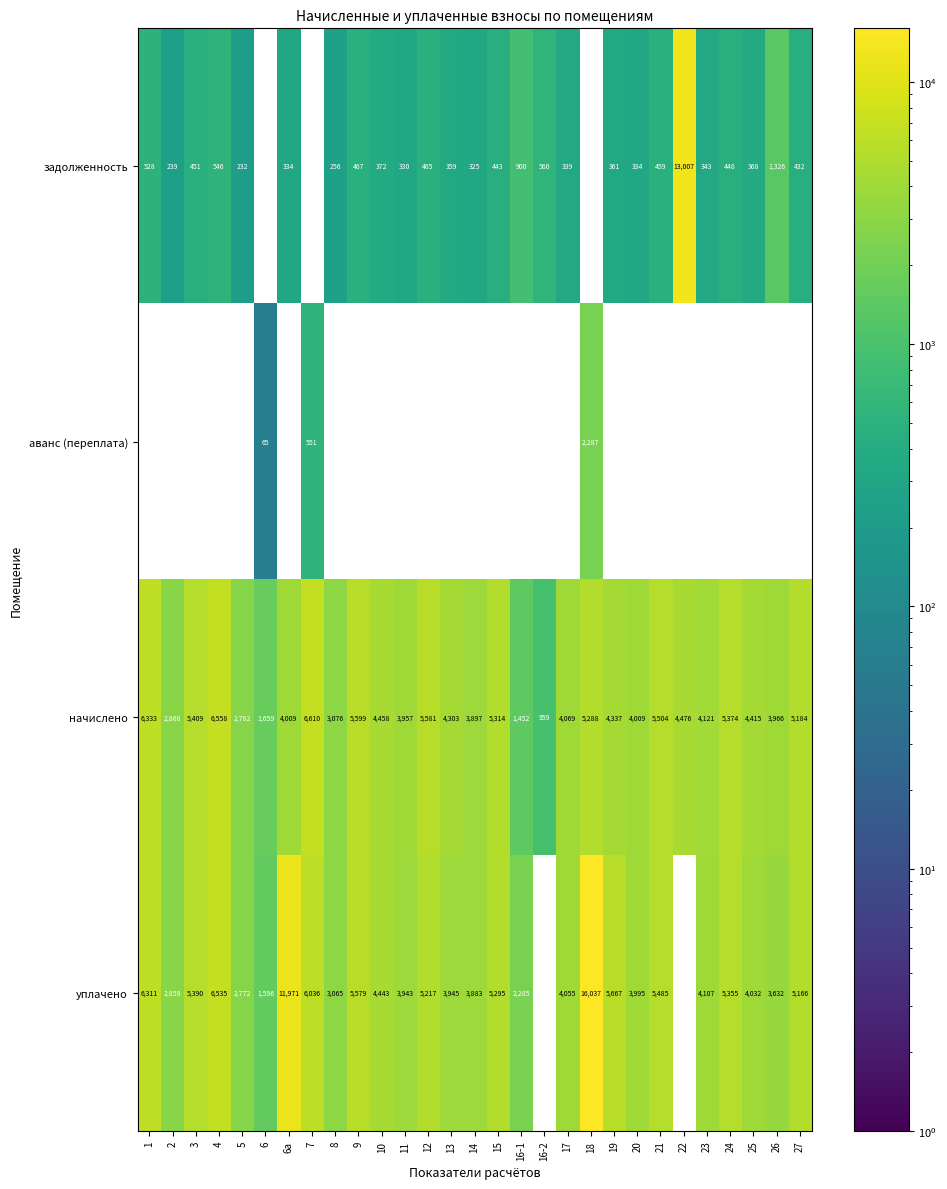

Is the value of задолженность at 17 greater than the value of аванс (переплата) at 7?

No